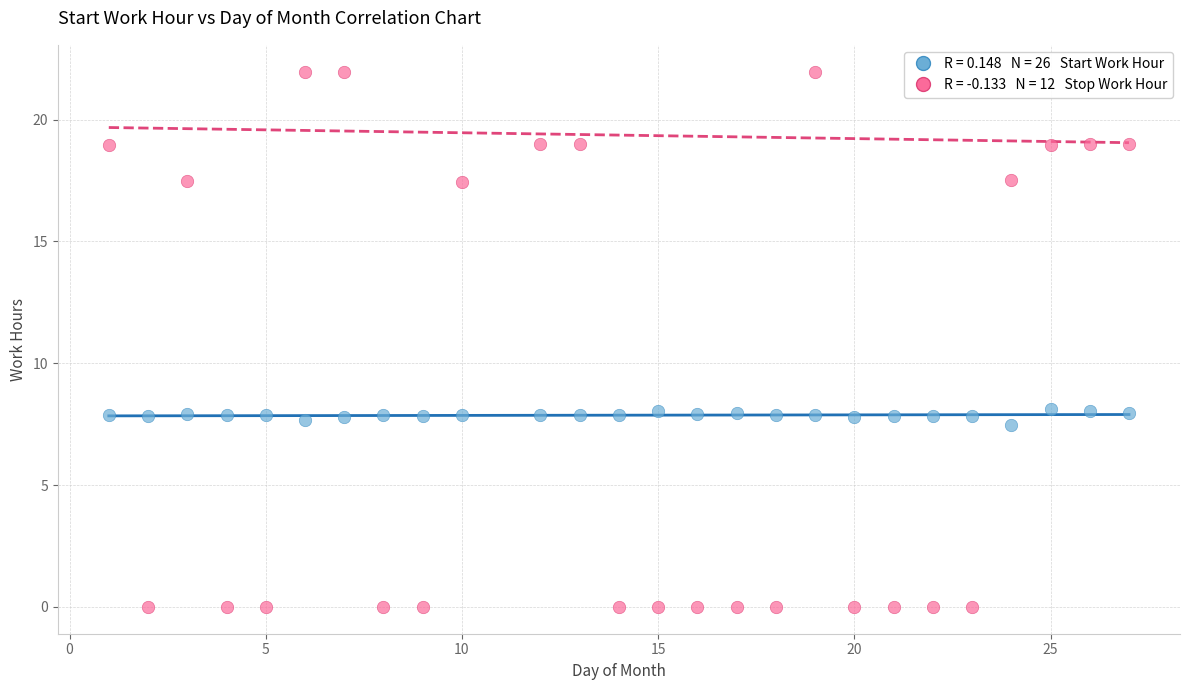

Across all data points, what is the range of X values (max minus min)?

26.0